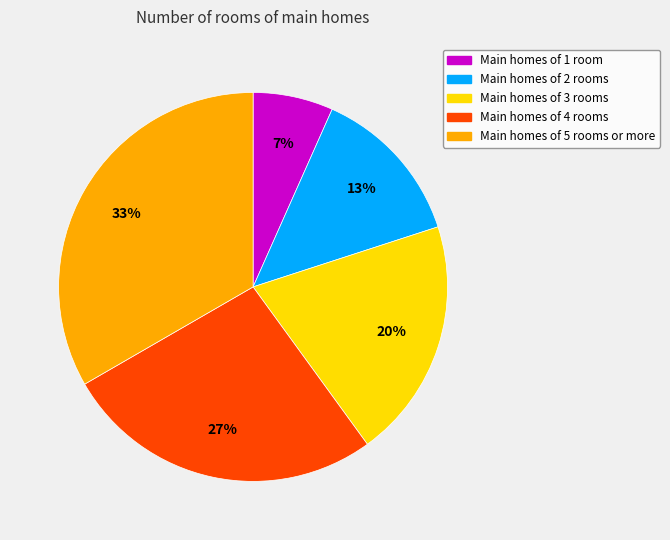

Is it true that Main homes of 3 rooms is 26% of the pie?

False